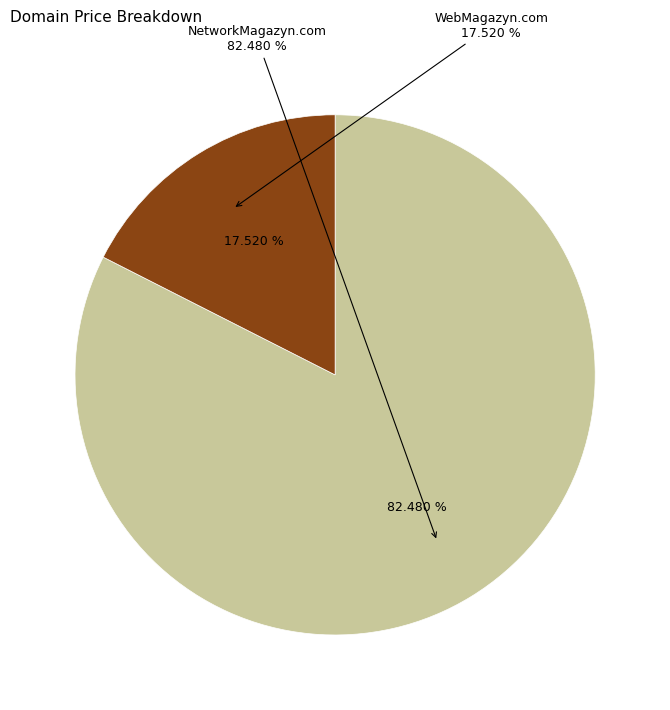

How many slices are in this pie chart?

2